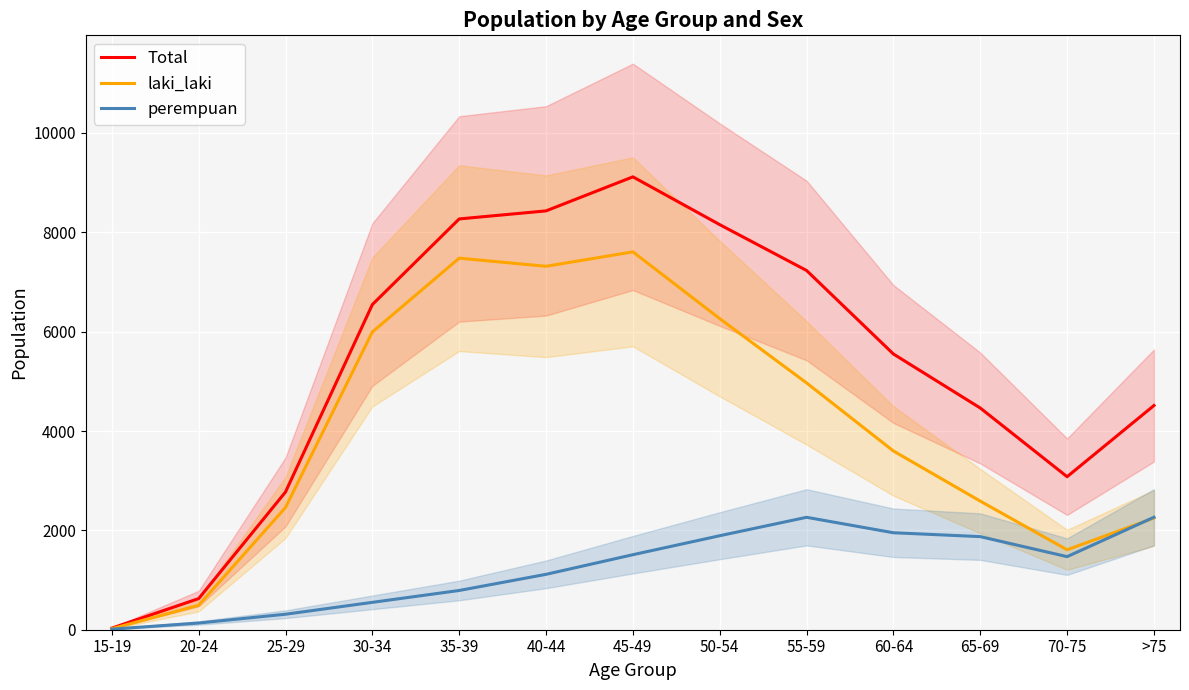

How many series are shown in this chart?

3